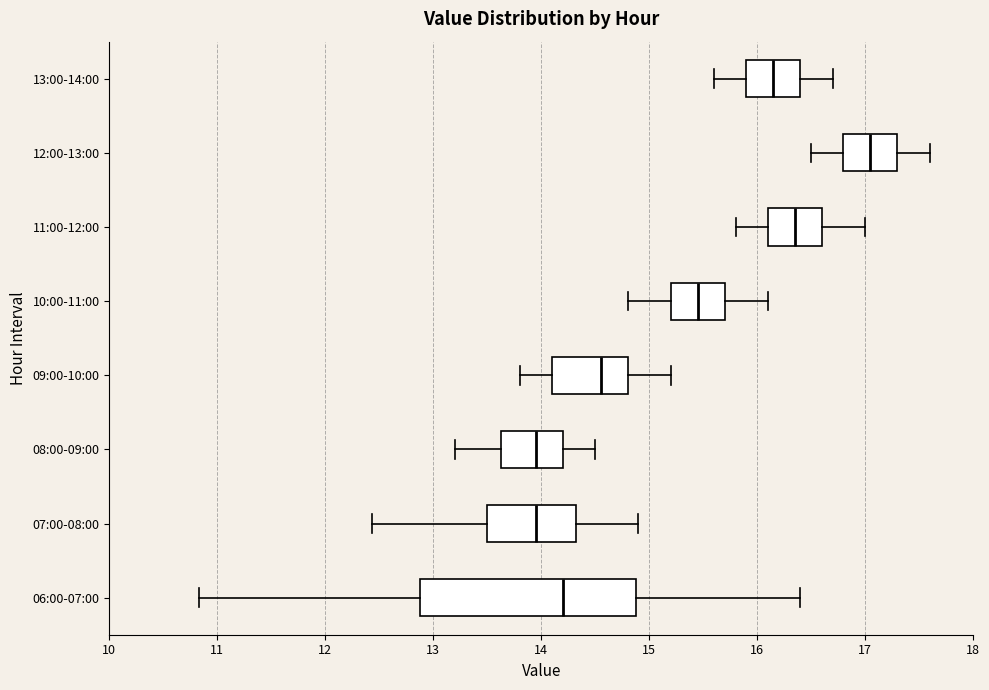

Reading bottom to top, read every box against the x-axis: the position of its median line, the range the box covers, and the ends of its whiskers. The values are not printed on the chart, so give them approximately, as read against the axis.

06:00-07:00: median 14.2, box 12.9 to 14.9, whiskers 10.8 to 16.4
07:00-08:00: median 14.0, box 13.5 to 14.3, whiskers 12.4 to 14.9
08:00-09:00: median 14.0, box 13.6 to 14.2, whiskers 13.2 to 14.5
09:00-10:00: median 14.6, box 14.1 to 14.8, whiskers 13.8 to 15.2
10:00-11:00: median 15.5, box 15.2 to 15.7, whiskers 14.8 to 16.1
11:00-12:00: median 16.4, box 16.1 to 16.6, whiskers 15.8 to 17.0
12:00-13:00: median 17.1, box 16.8 to 17.3, whiskers 16.5 to 17.6
13:00-14:00: median 16.2, box 15.9 to 16.4, whiskers 15.6 to 16.7